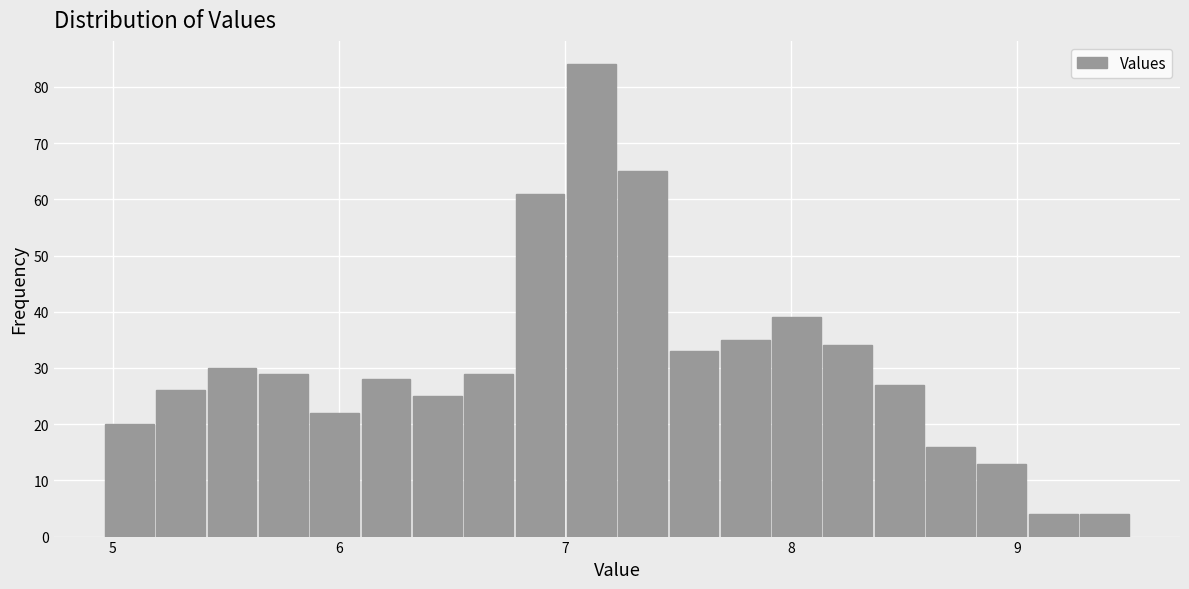

Read against the x-axis, roughly where is the centre of the tallest bar?

7.1